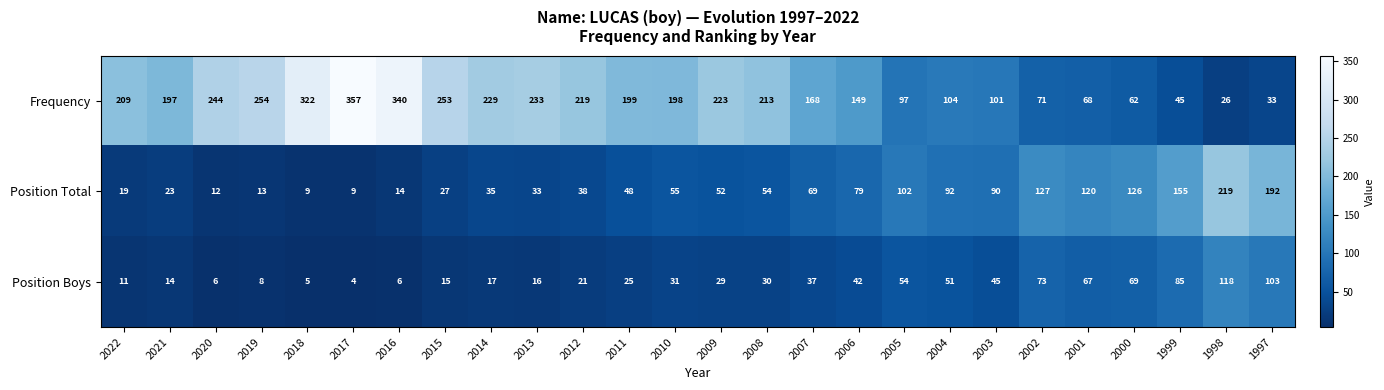

What is the difference between the maximum and minimum values in the Position Boys series?

114